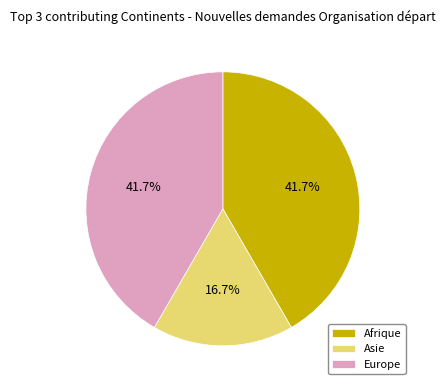

To the nearest percent, what is the combined percentage of Asie and Afrique?

58%